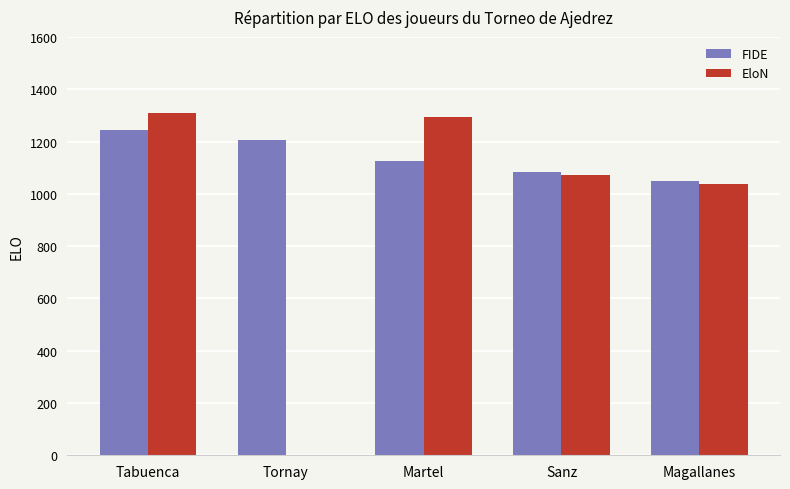

Which series has the widest spread of values?

EloN